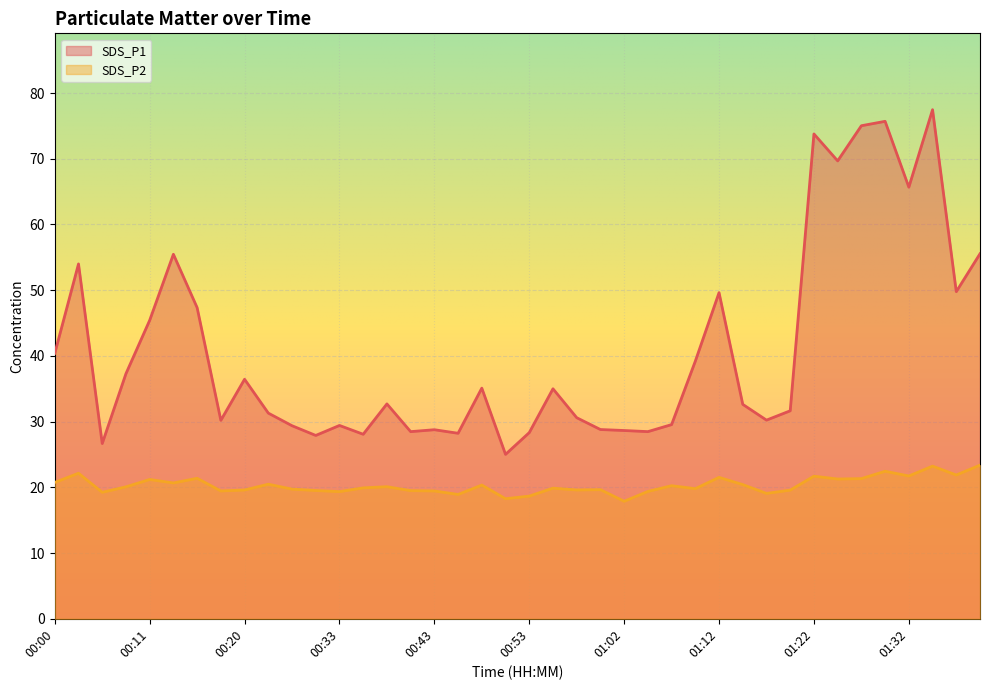

List the series in order of their peak value, highest first.

SDS_P1, SDS_P2